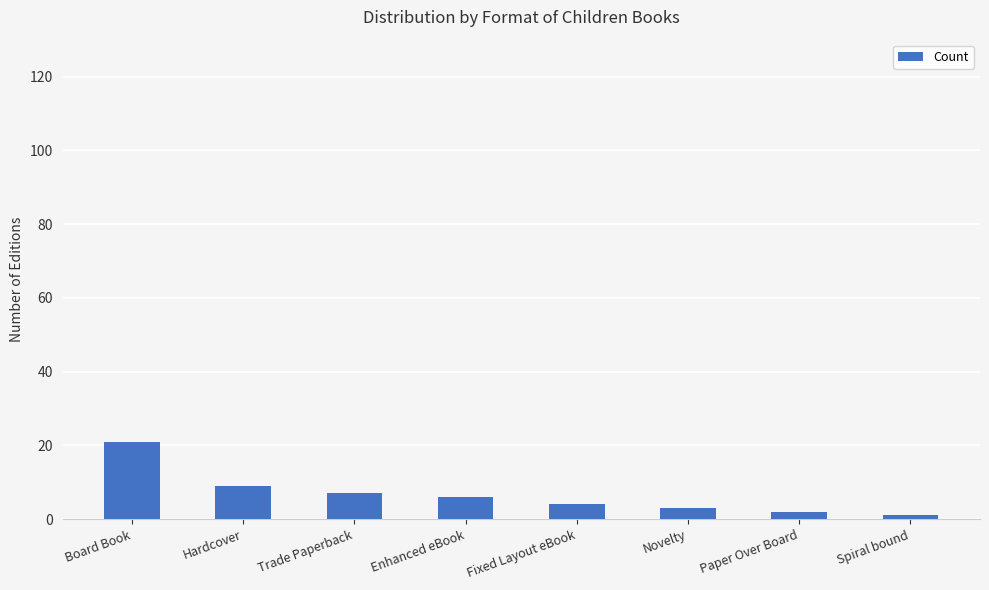

What is the minimum value shown in the chart?

1